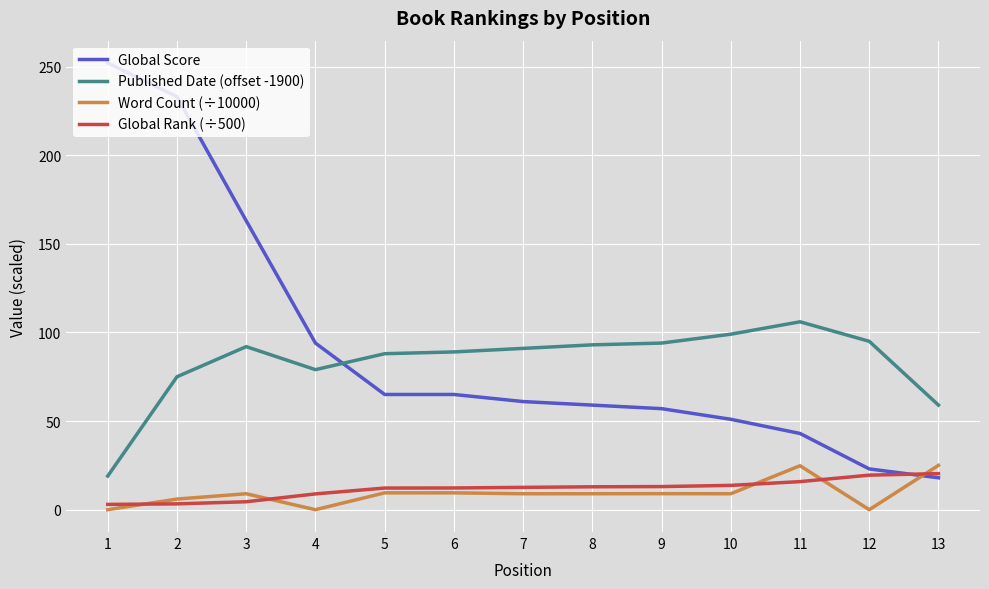

True or false: Global Score has a value of 65.0 at 5.

True